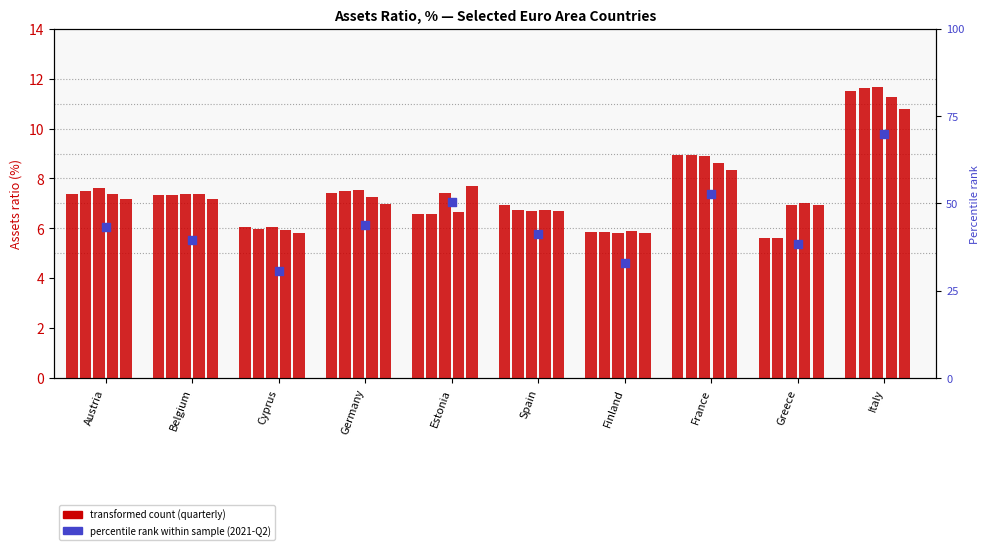

Which series contains the highest Y value?

2022-Q1